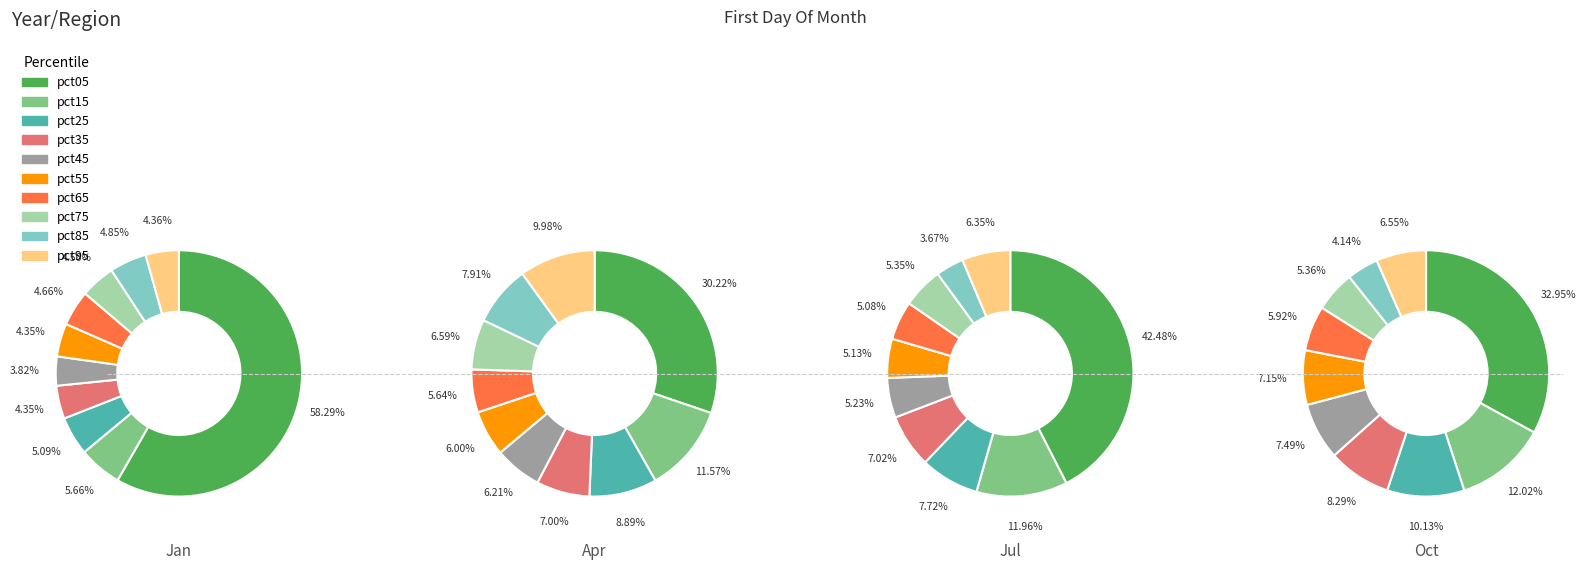

The pct55 slice represents 6% of the pie. True or false?

True